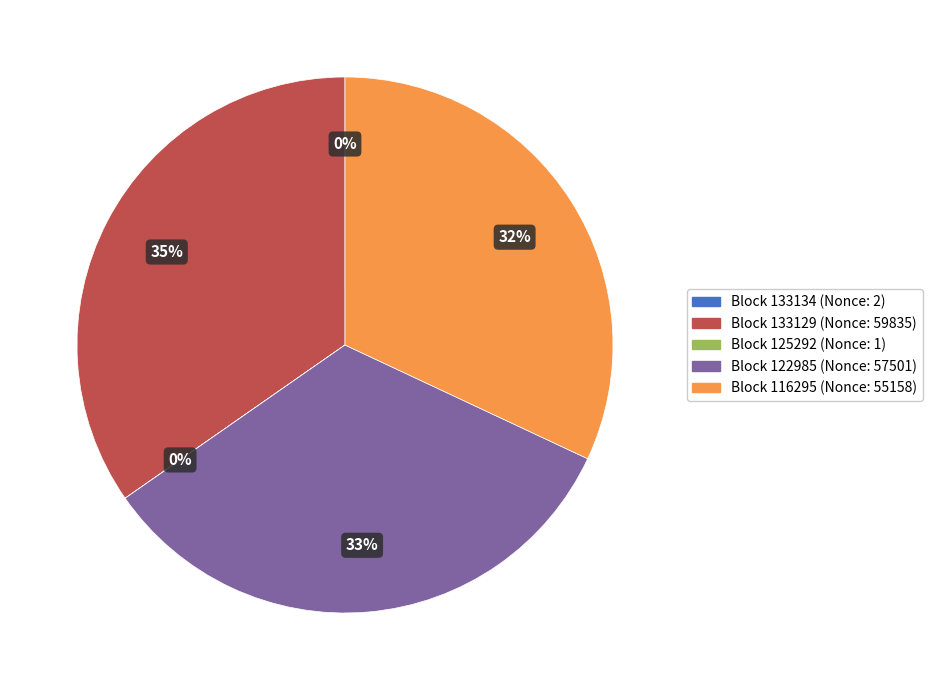

Is there a majority slice in this chart?

No